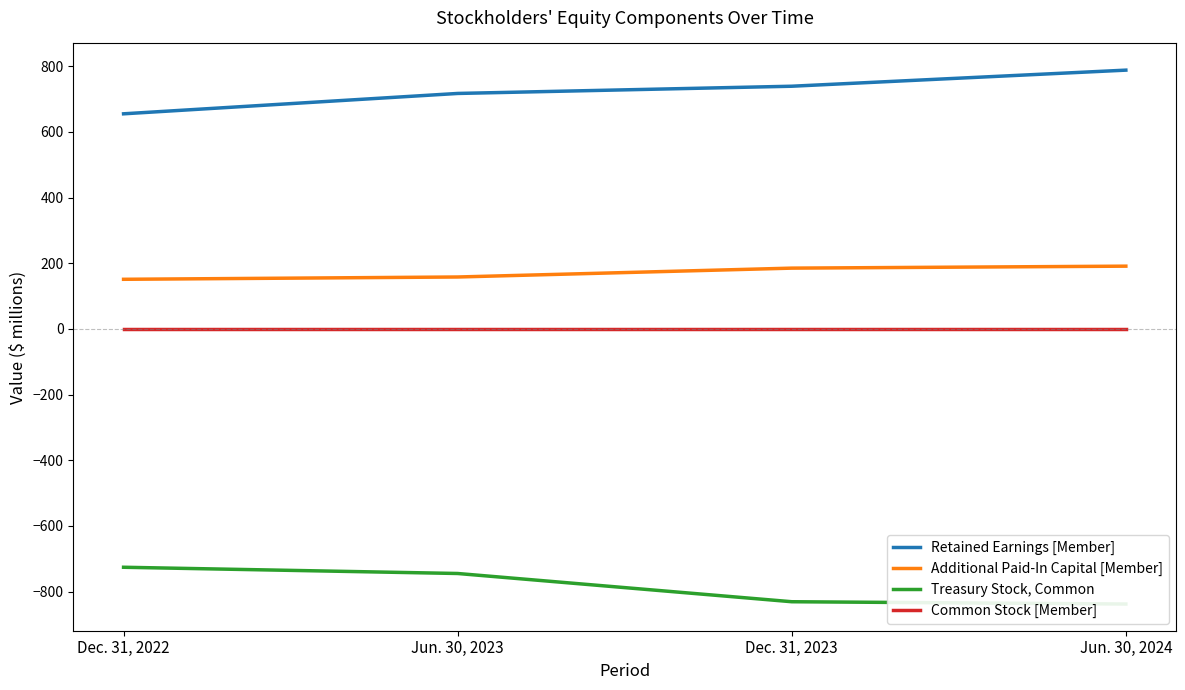

Reading left to right, transcribe all the data shown in this chart.

Retained Earnings [Member]: 655	717	739	788
Additional Paid-In Capital [Member]: 151	158	185	191
Treasury Stock, Common: -726	-745	-831	-838
Common Stock [Member]: 1	1	1	1